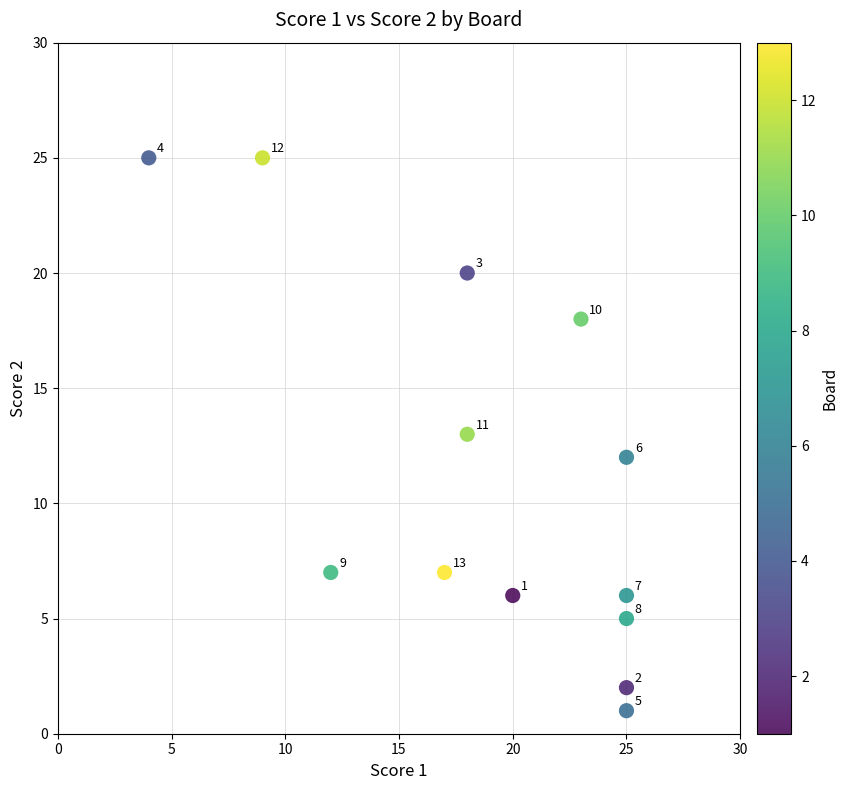

What is the range of Y values (max minus min)?

24